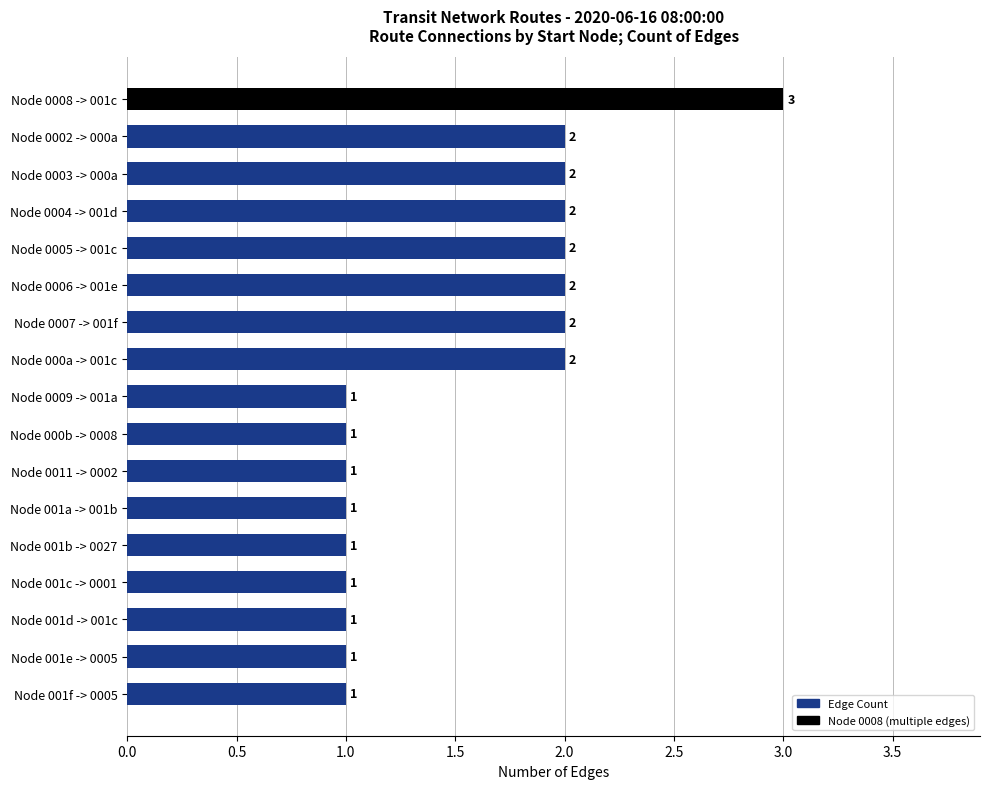

Which category has the highest value across all series?

Node 0008 -> 001c